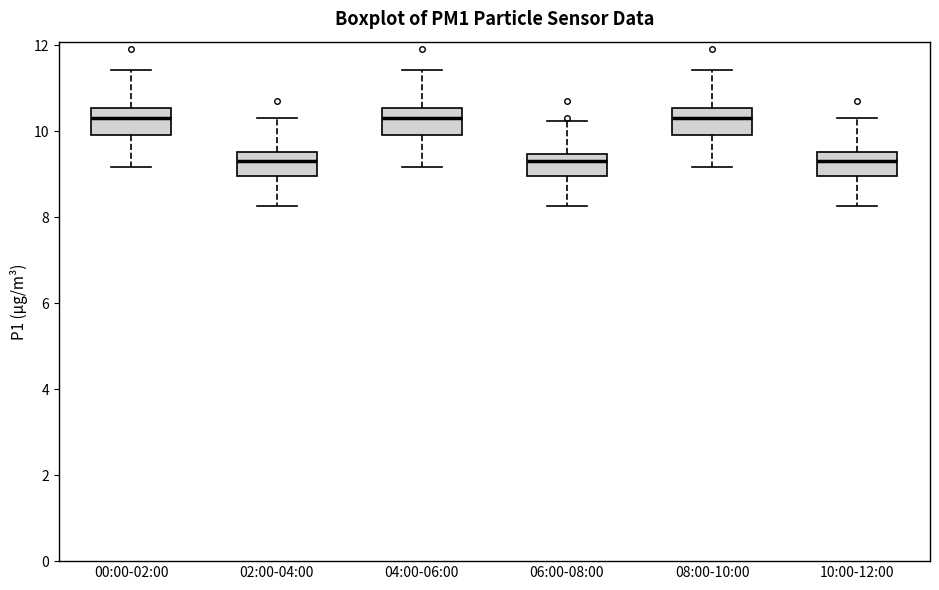

Reading left to right, read every box against the y-axis: the position of its median line, the range the box covers, and the ends of its whiskers. The values are not printed on the chart, so give them approximately, as read against the axis.

00:00-02:00: median 10.4, box 10.0 to 10.6, whiskers 9.2 to 11.4
02:00-04:00: median 9.4, box 9.0 to 9.6, whiskers 8.2 to 10.4
04:00-06:00: median 10.4, box 10.0 to 10.6, whiskers 9.2 to 11.4
06:00-08:00: median 9.4 (just below the box's upper edge), box 9.0 to 9.4, whiskers 8.2 to 10.2
08:00-10:00: median 10.4, box 10.0 to 10.6, whiskers 9.2 to 11.4
10:00-12:00: median 9.4, box 9.0 to 9.6, whiskers 8.2 to 10.4